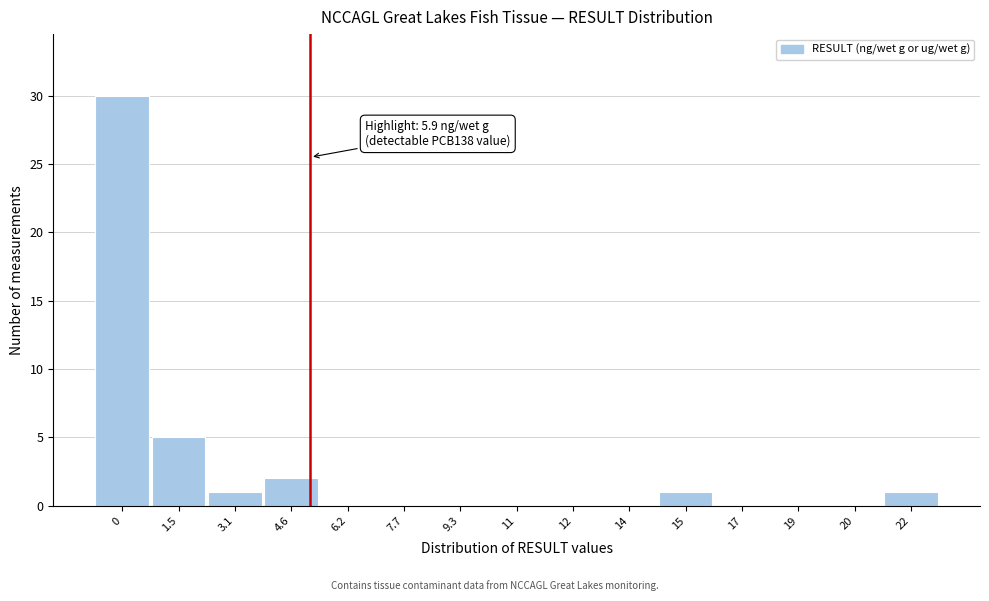

Reading right to left, transcribe all the data shown in this chart.

22=1	20=0	19=0	17=0	15=1	14=0	12=0	11=0	9.3=0	7.7=0	6.2=0	4.6=2	3.1=1	1.5=5	0=30